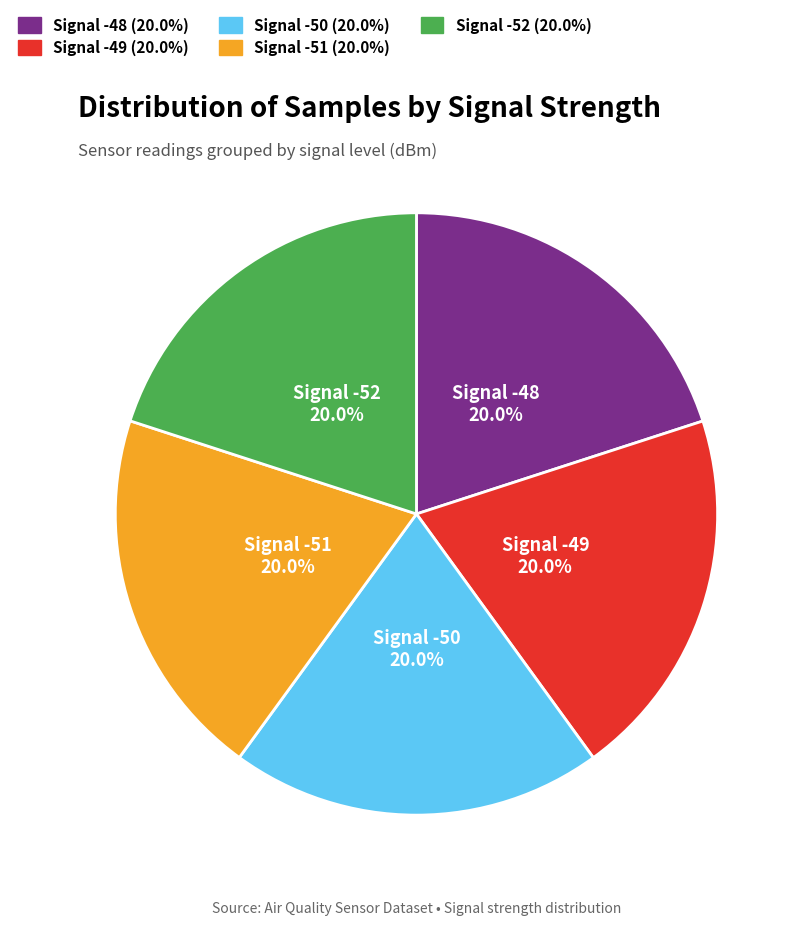

Approximately how many times larger is the value at Signal -50 compared to Signal -52?

1.0